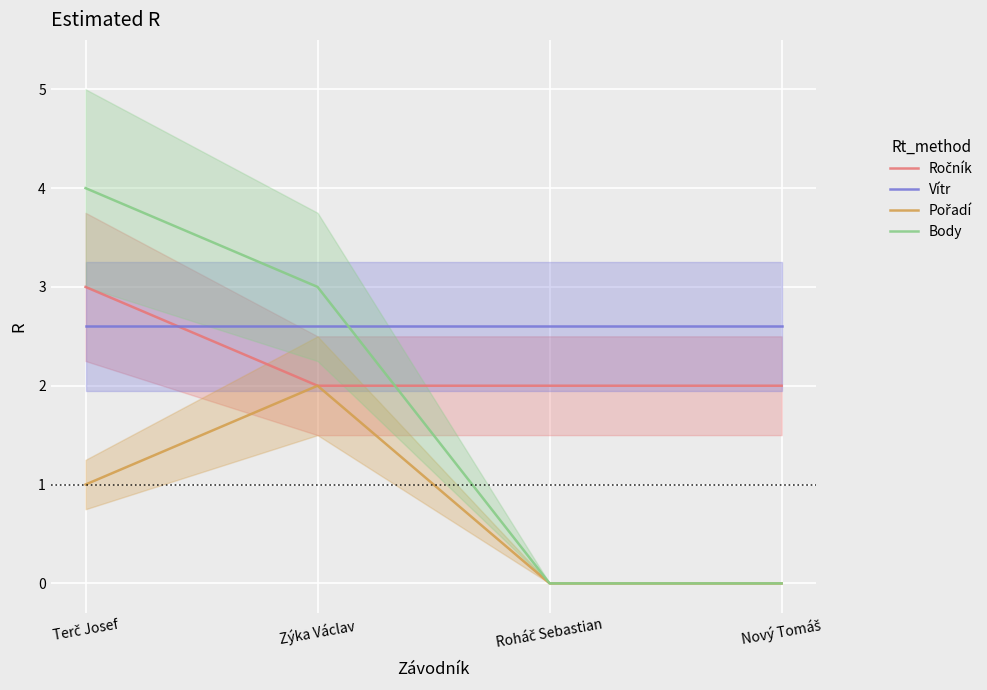

Is it true that Ročník equals 3.5 at Nový Tomáš?

False